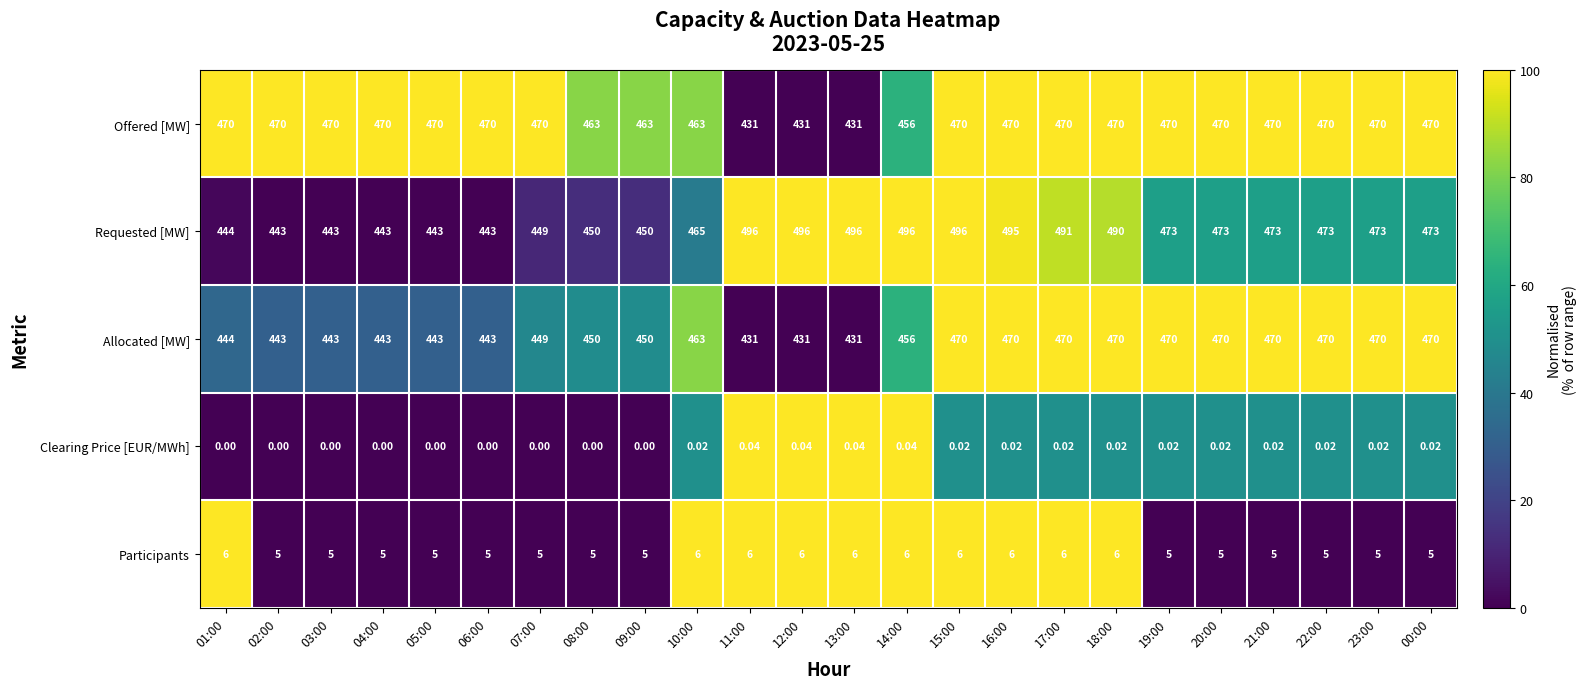

Which series has the largest total across all categories?

Requested [MW]